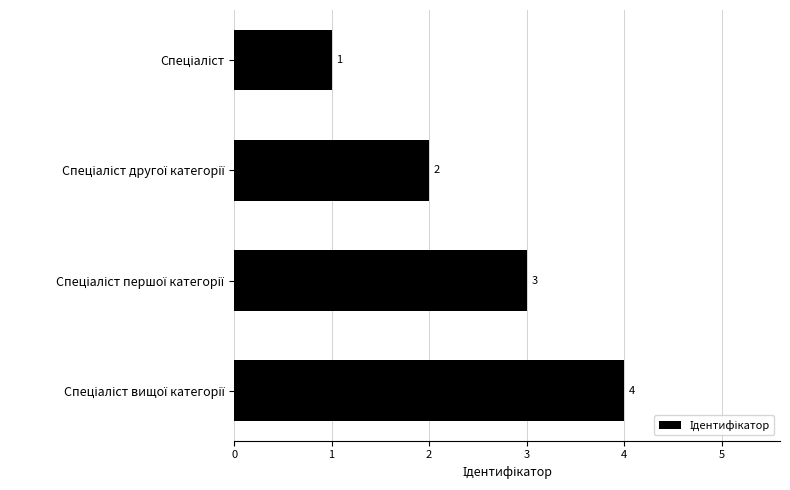

How many values are between 2 and 4?

3